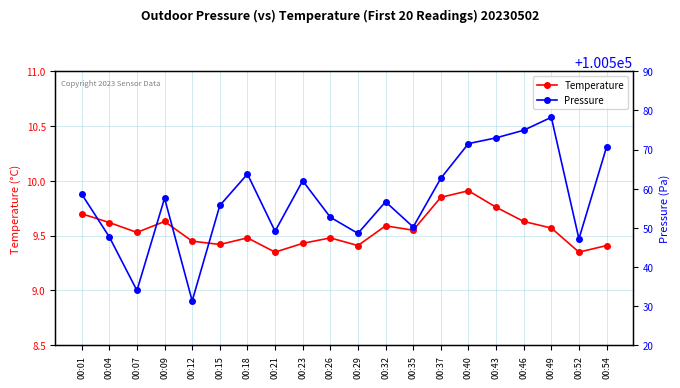

What is the value of the Temperature point at the 1st from the left?

9.7